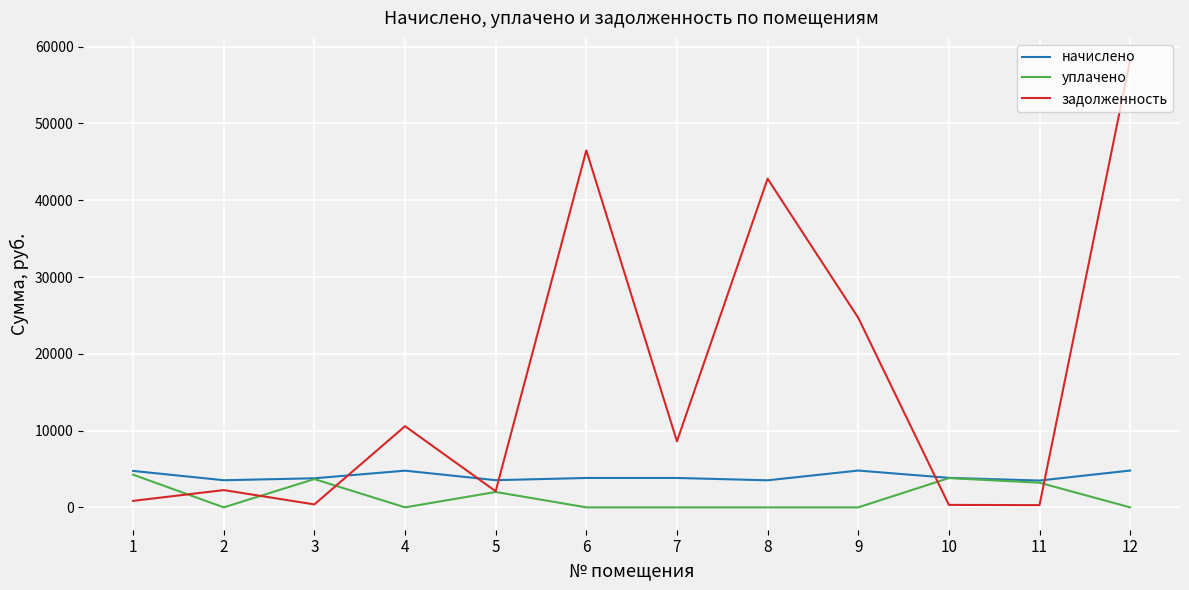

What are all the series names shown in the legend?

начислено, уплачено, задолженность